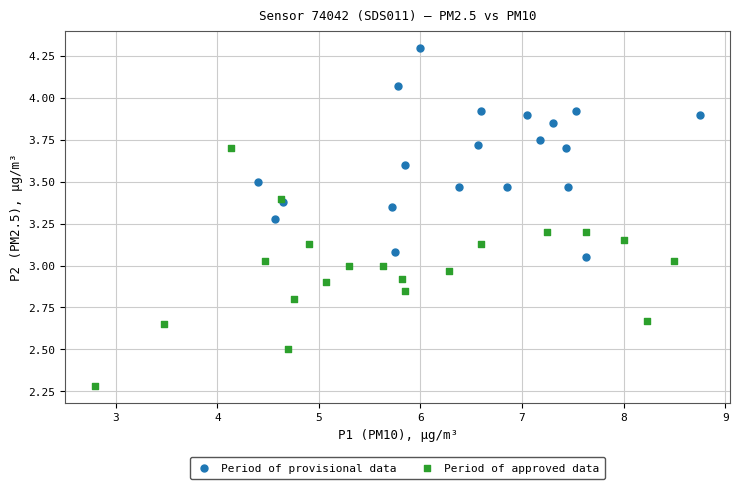

Which series has the widest spread of Y values?

Period of approved data